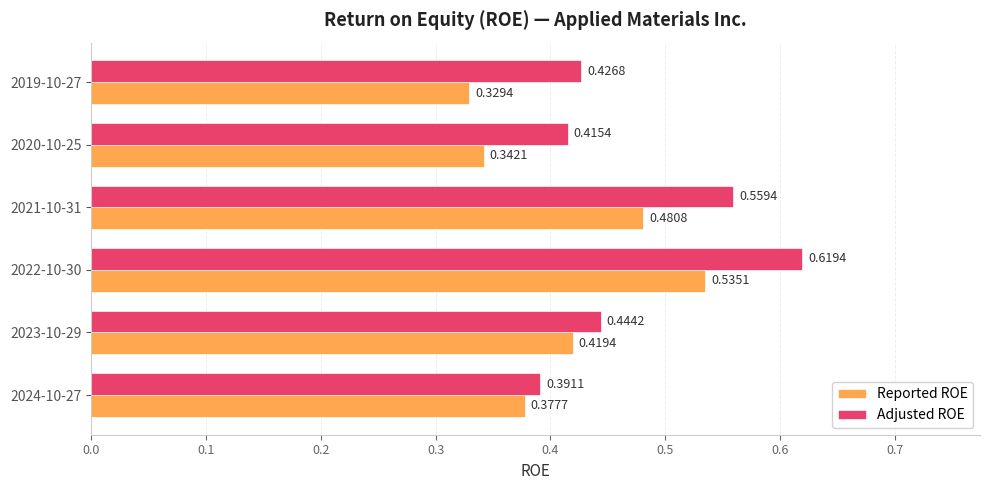

At which category does the chart reach its peak across all series?

2022-10-30